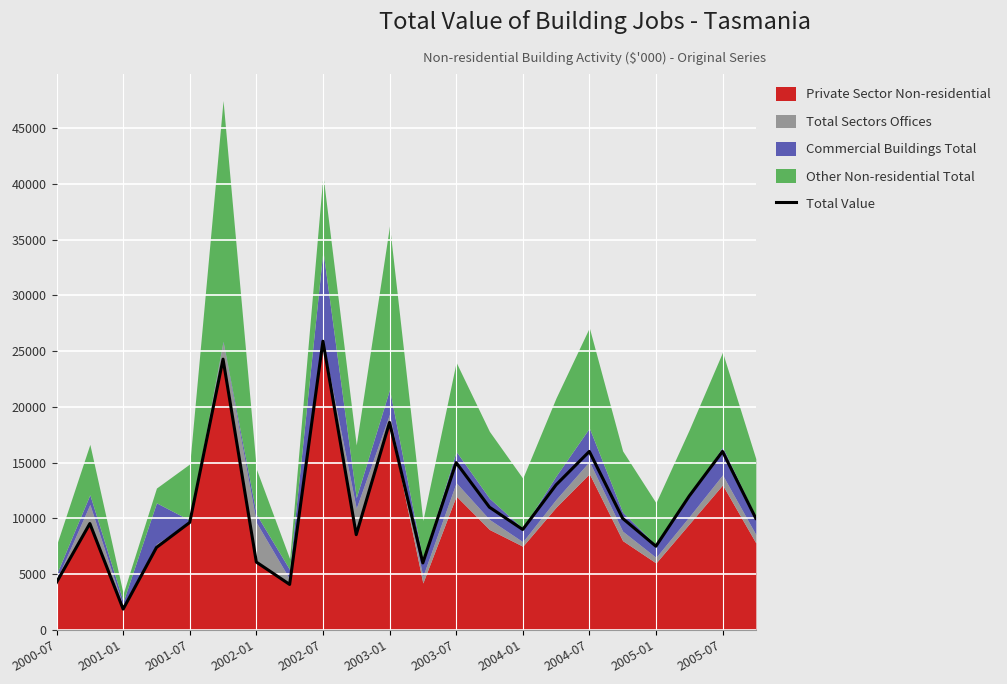

What is the minimum value for Total Value?

1858